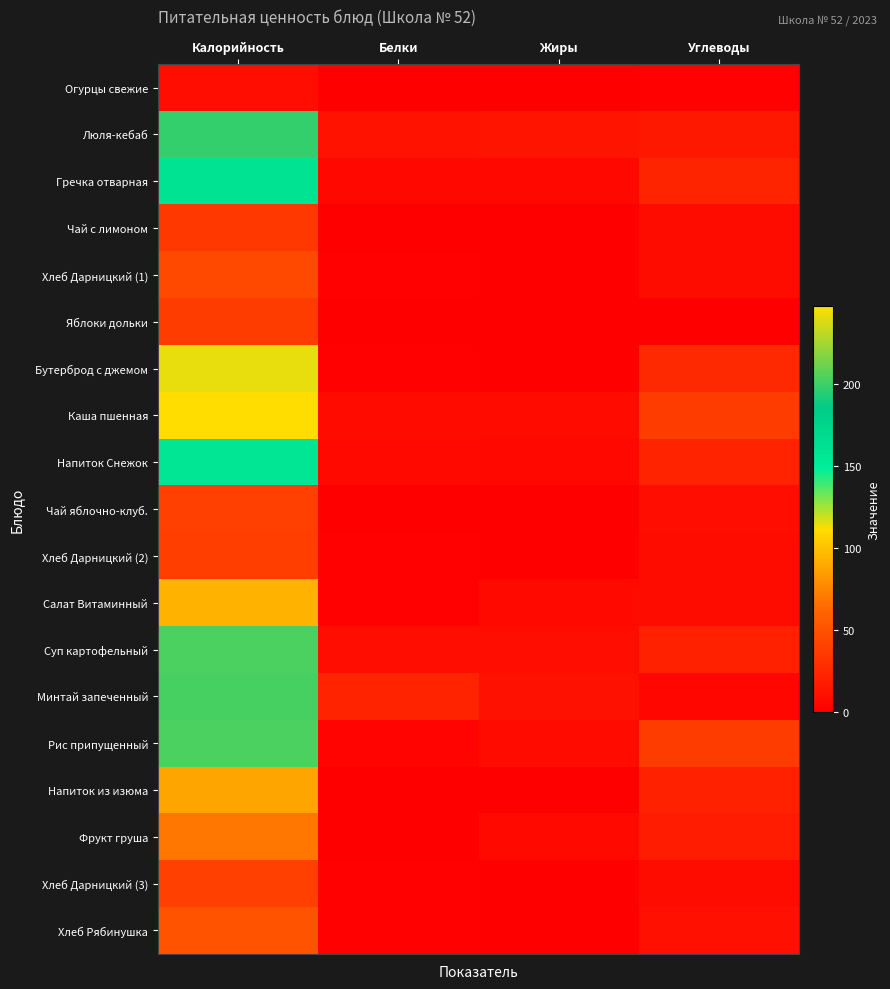

At Жиры, list the series in order from smallest to largest.

Чай с лимоном, Чай яблочно-клуб., Огурцы свежие, Напиток из изюма, Хлеб Дарницкий (2), Хлеб Дарницкий (3), Хлеб Дарницкий (1), Хлеб Рябинушка, Яблоки дольки, Бутерброд с джемом, Напиток Снежок, Гречка отварная, Фрукт груша, Салат Витаминный, Каша пшенная, Рис припущенный, Суп картофельный, Минтай запеченный, Люля-кебаб